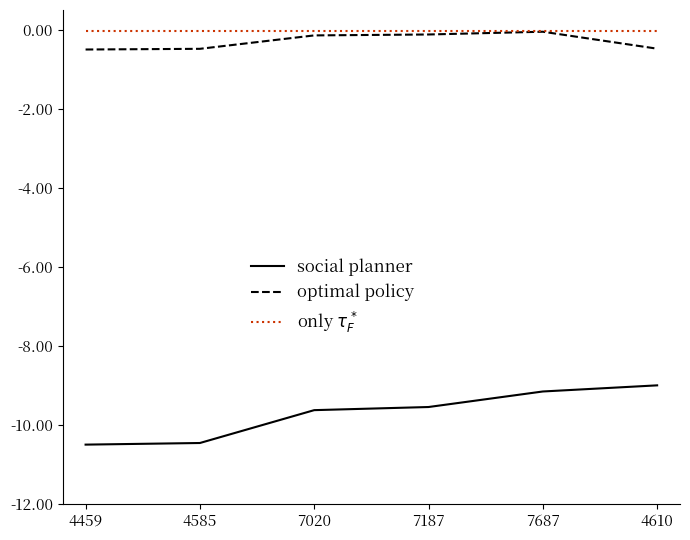

Which series changed the most between 4459 and 4610?

social planner